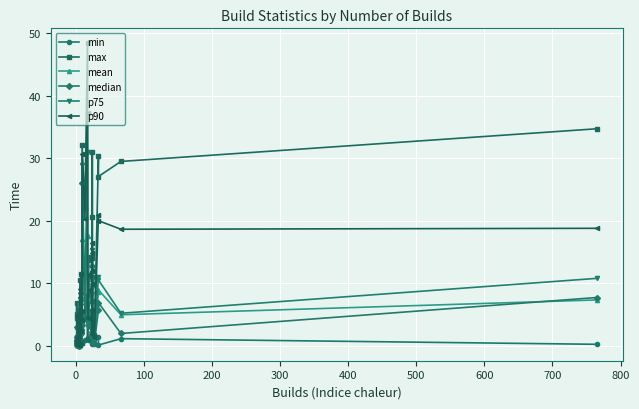

After their last crossing, which series has the higher values: median or mean?

median